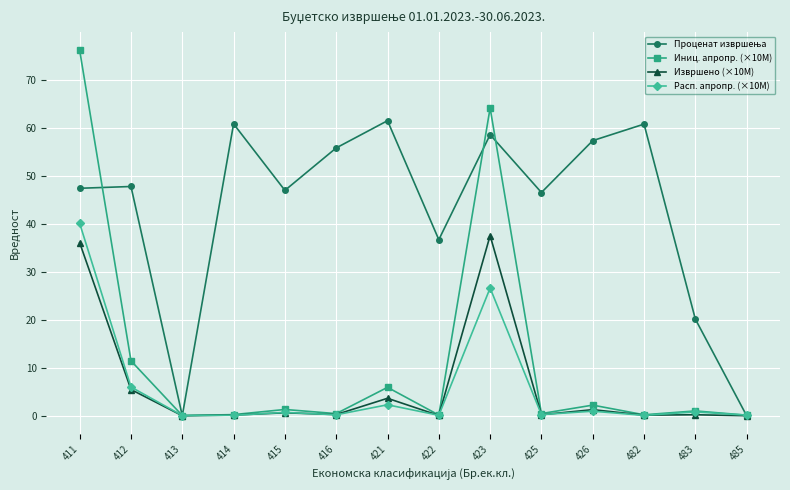

The value of Расп. апропр. (×10M) at 423 is 26.6. True or false?

True